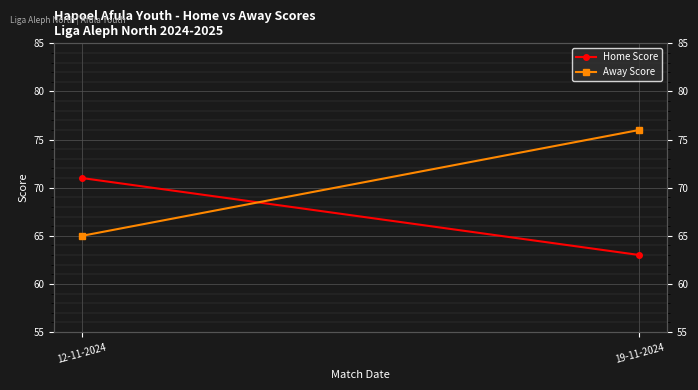

Rank the categories by Away Score value from highest to lowest.

19-11-2024, 12-11-2024